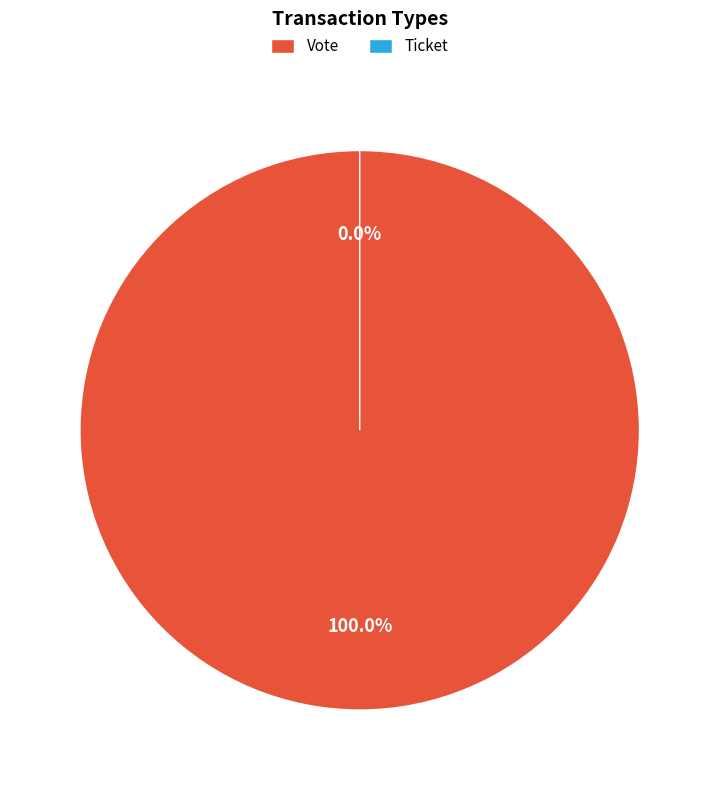

Is it true that Ticket is 0% of the pie?

True